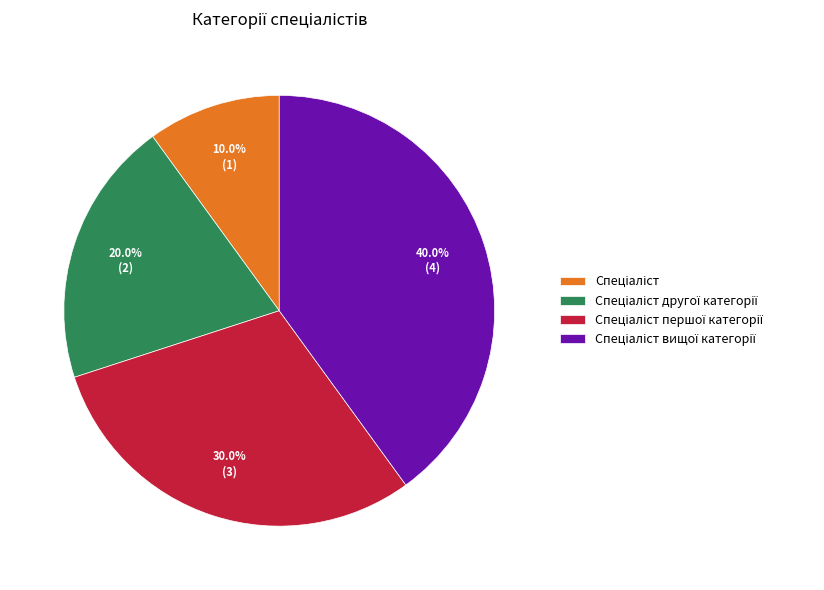

Count the number of slices in the pie.

4